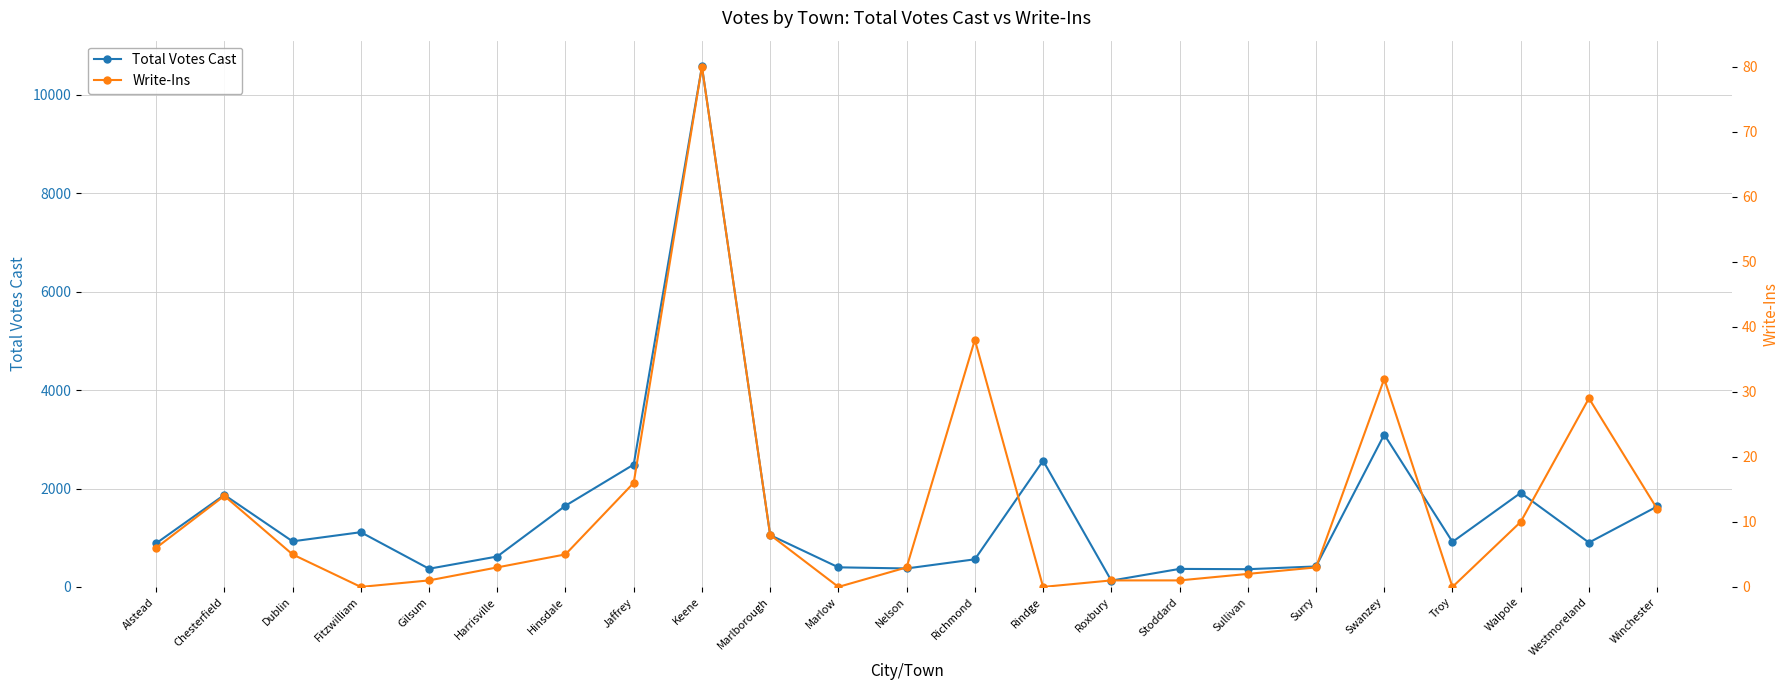

Between Alstead and Dublin, which series saw the biggest shift?

Total Votes Cast